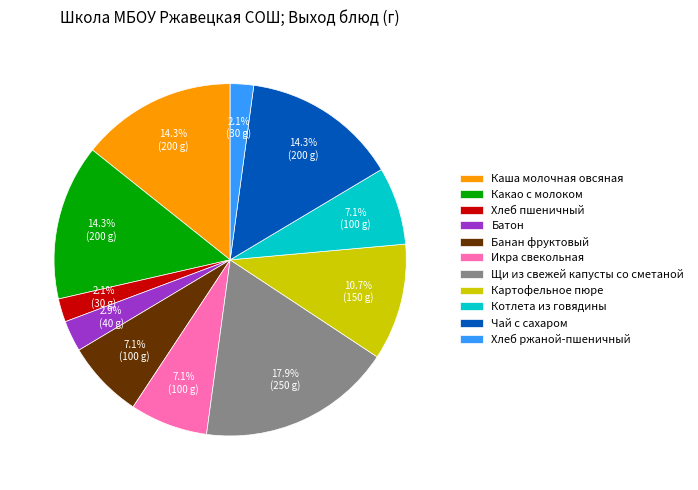

How many segments does this pie chart have?

11